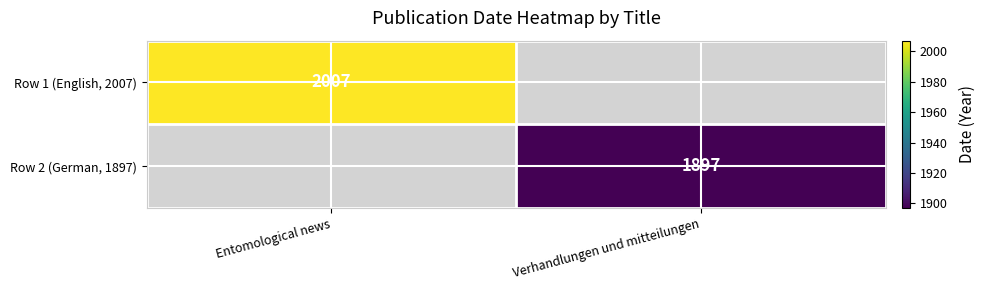

The Row 2 (German, 1897) series shows 1897 at Verhandlungen und mitteilungen. True or false?

True